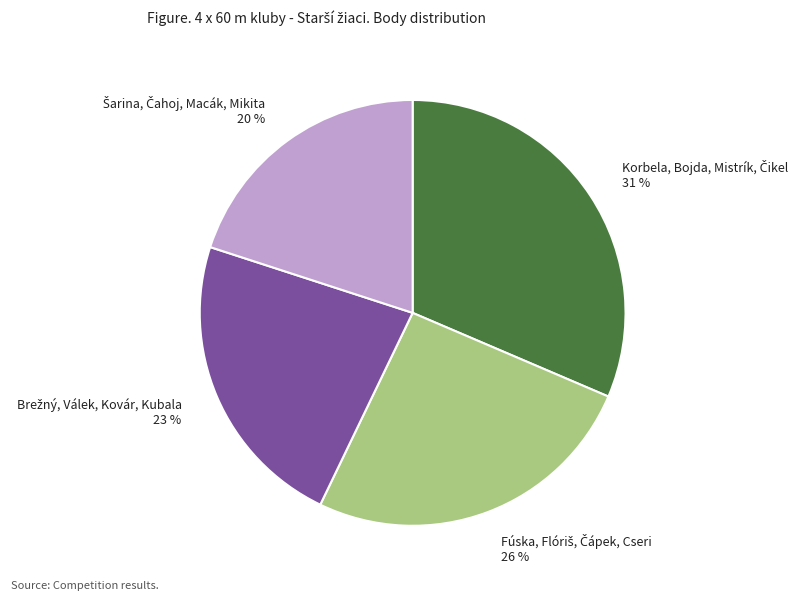

To the nearest percent, what is the average slice percentage?

25%